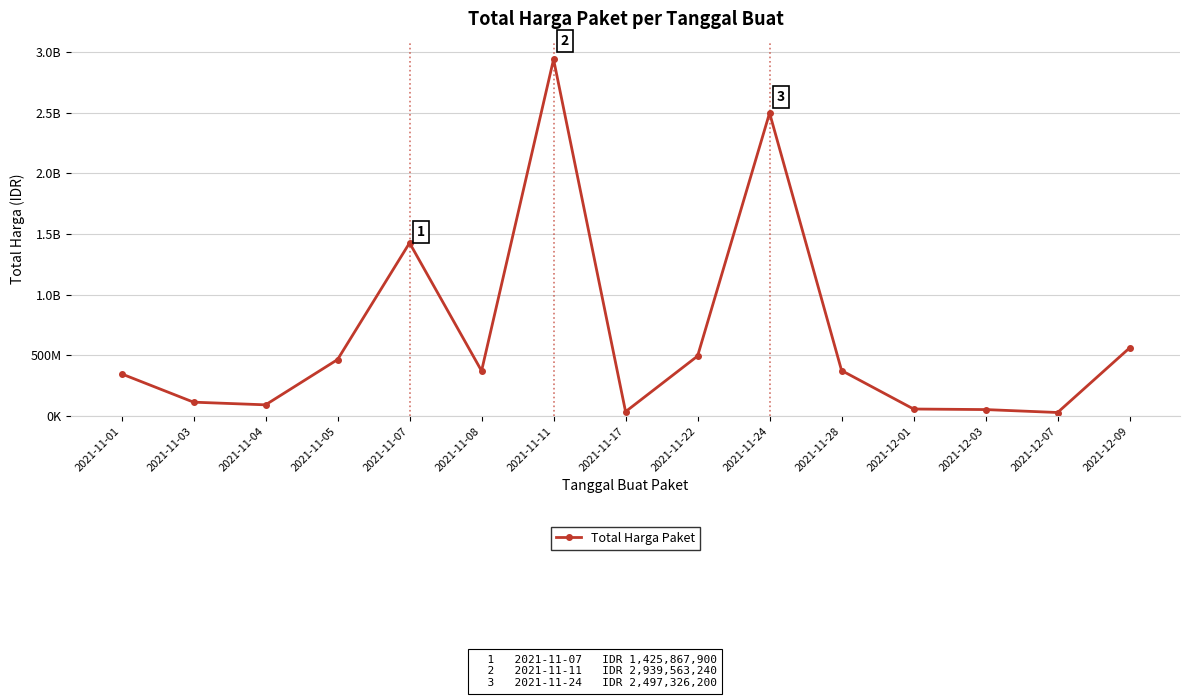

At which label is the value closest to 1483487620?

2021-11-07